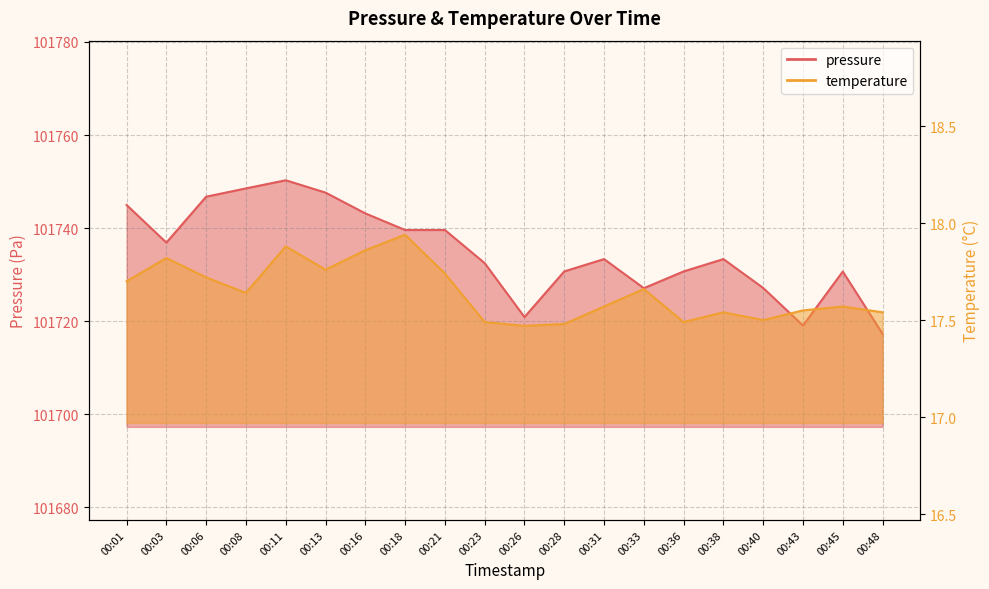

Reading left to right, transcribe all the data shown in this chart.

pressure: 101745.0	101736.9	101746.8	101748.5	101750.3	101747.6	101743.2	101739.6	101739.6	101732.5	101720.9	101730.7	101733.3	101727.1	101730.7	101733.3	101727.1	101719.1	101730.7	101717.3
temperature: 17.7	17.8	17.7	17.6	17.9	17.8	17.9	17.9	17.7	17.5	17.5	17.5	17.6	17.7	17.5	17.5	17.5	17.6	17.6	17.5